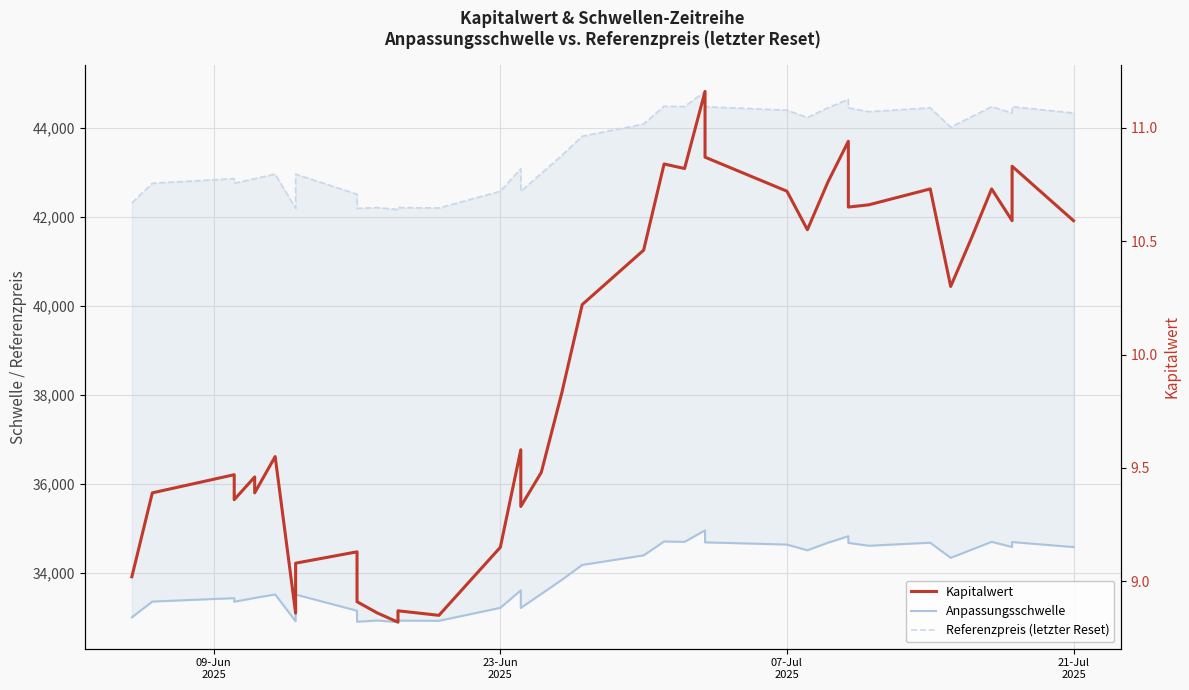

List the series in order of their peak value, lowest first.

Kapitalwert, Anpassungsschwelle, Referenzpreis (letzter Reset)